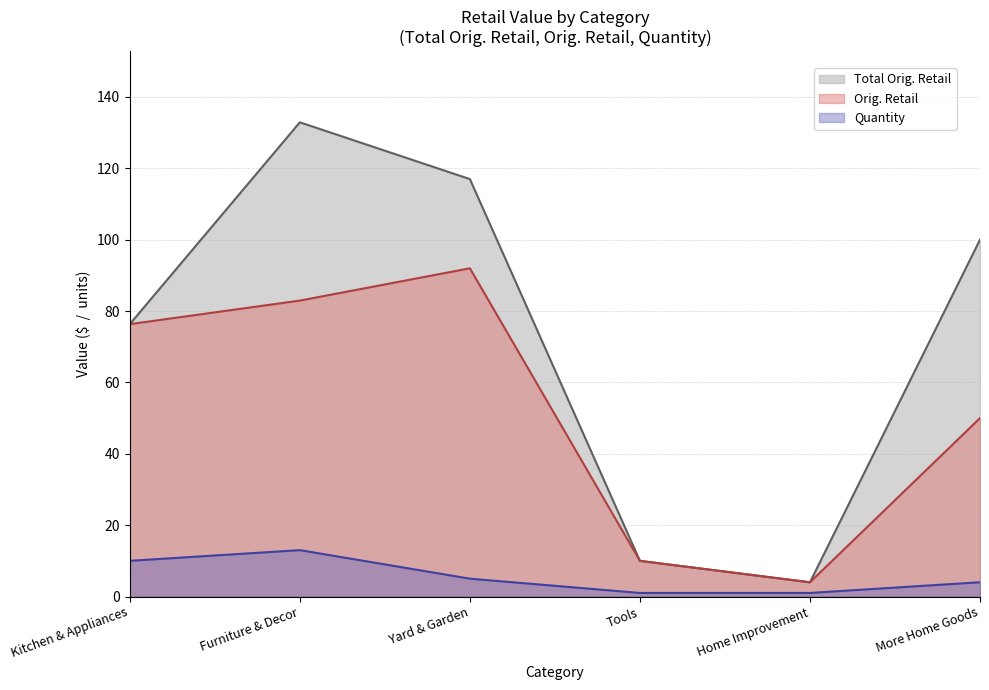

Which series has the widest spread of values?

Total Orig. Retail